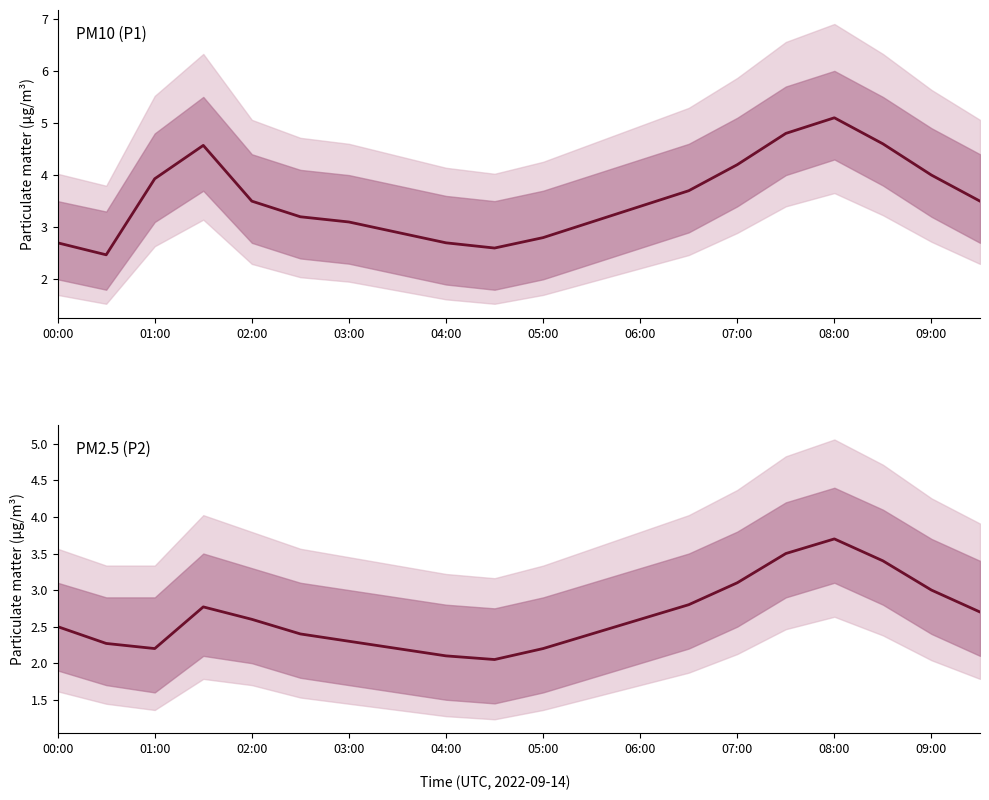

How many data points in P1 are above 3?

14